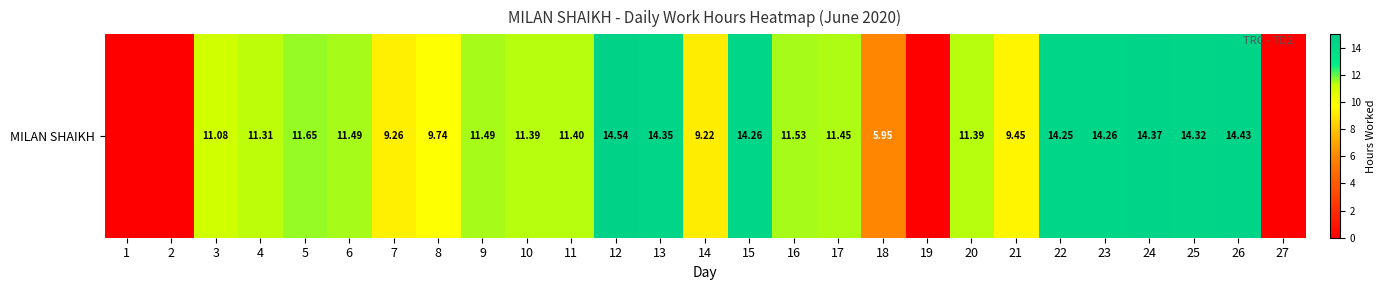

What is the change in value from 14 to 21?

+0.2